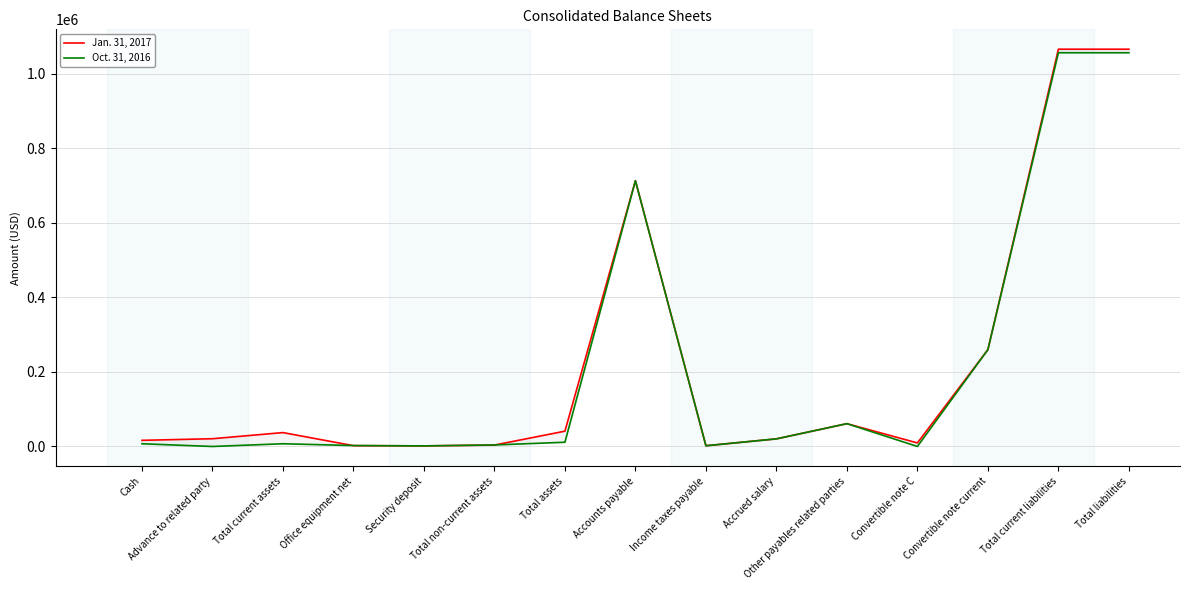

True or false: Oct. 31, 2016 has a value of 3182 at Cash.

False